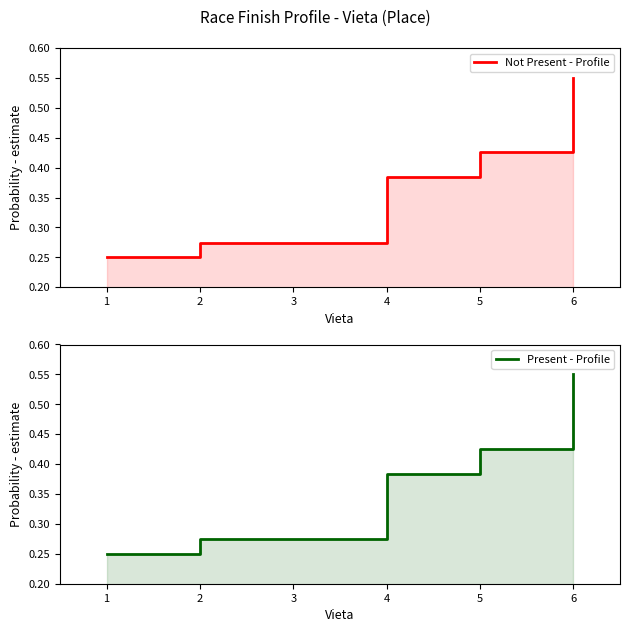

True or false: Not Present - Profile and Present - Profile cross at least once.

False